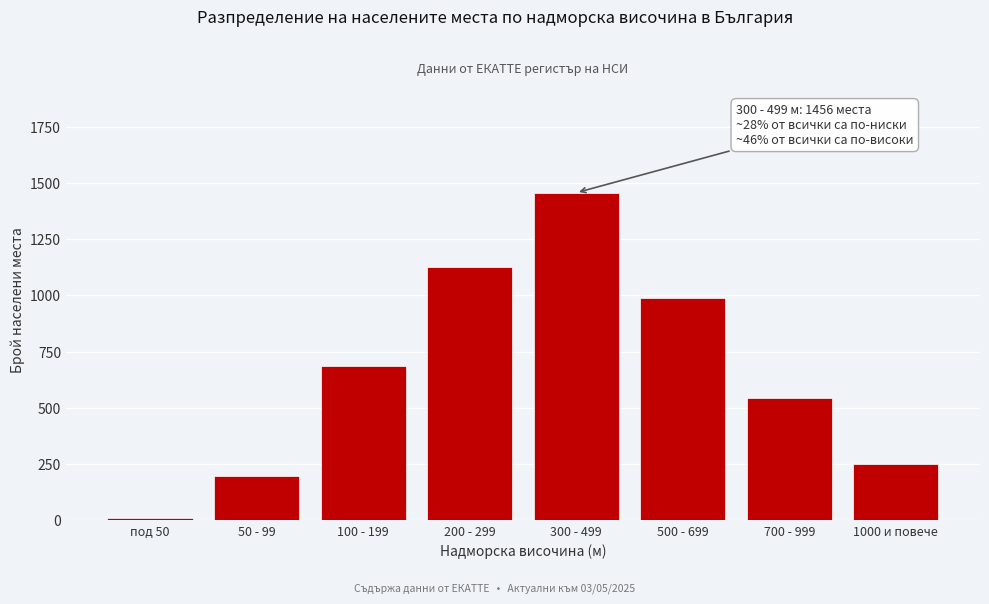

Reading right to left, list all the values displayed in this chart.

252	543	987	1456	1124	687	198	12